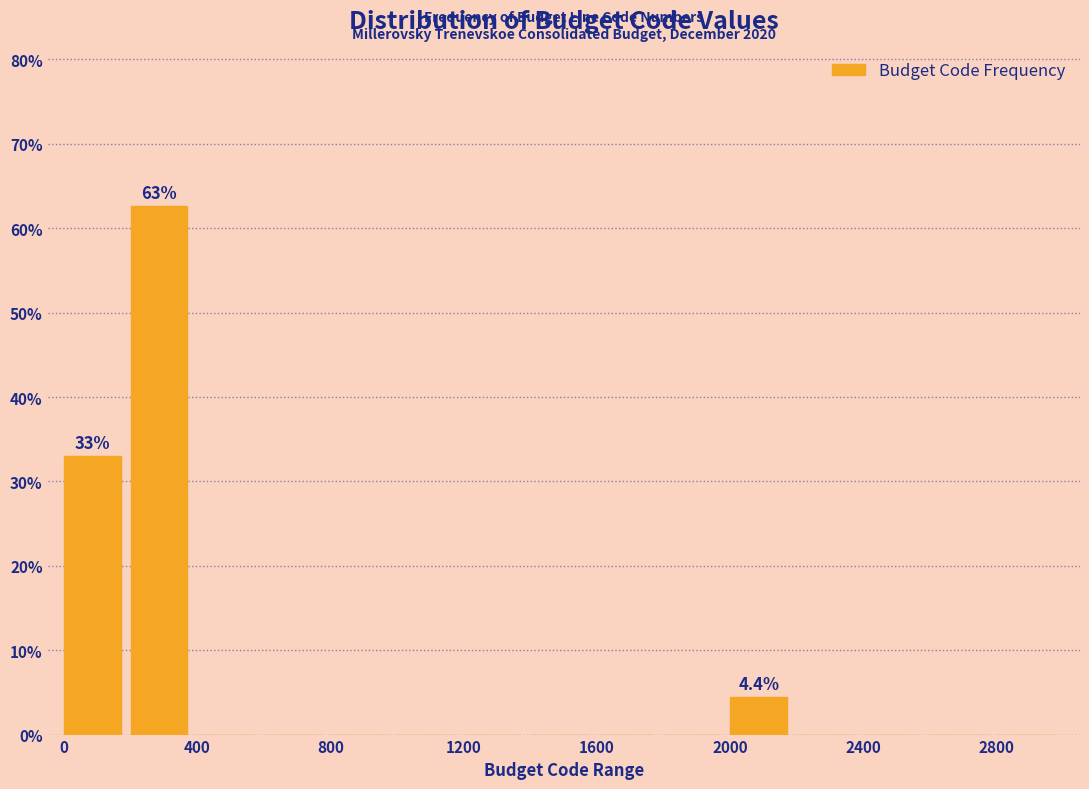

Which range on the x-axis has the tallest bar?

200 to 400